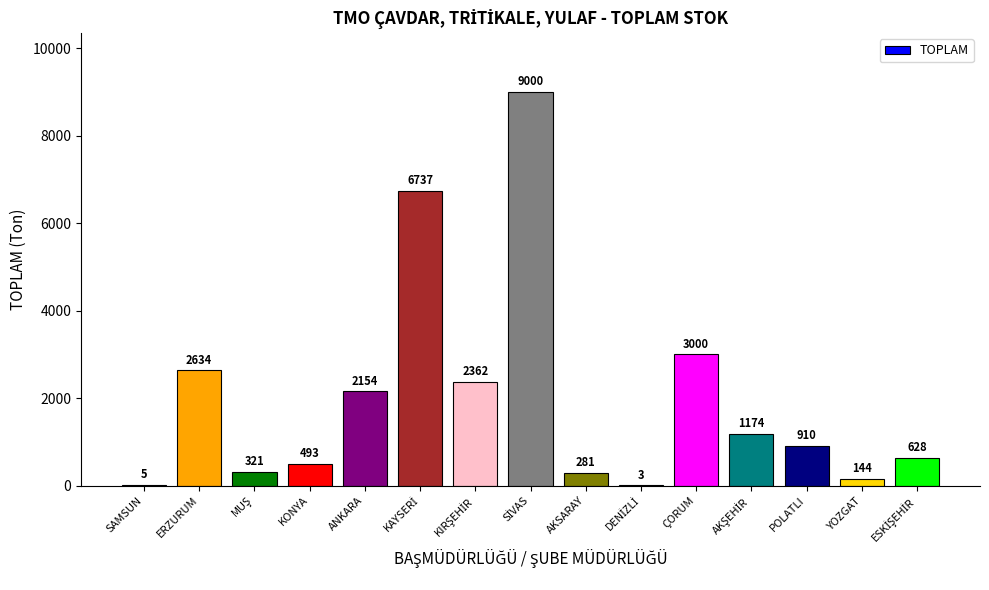

Reading left to right, what are all the values shown in this chart?

5	2634	321	493	2154	6737	2362	9000	281	3	3000	1174	910	144	628